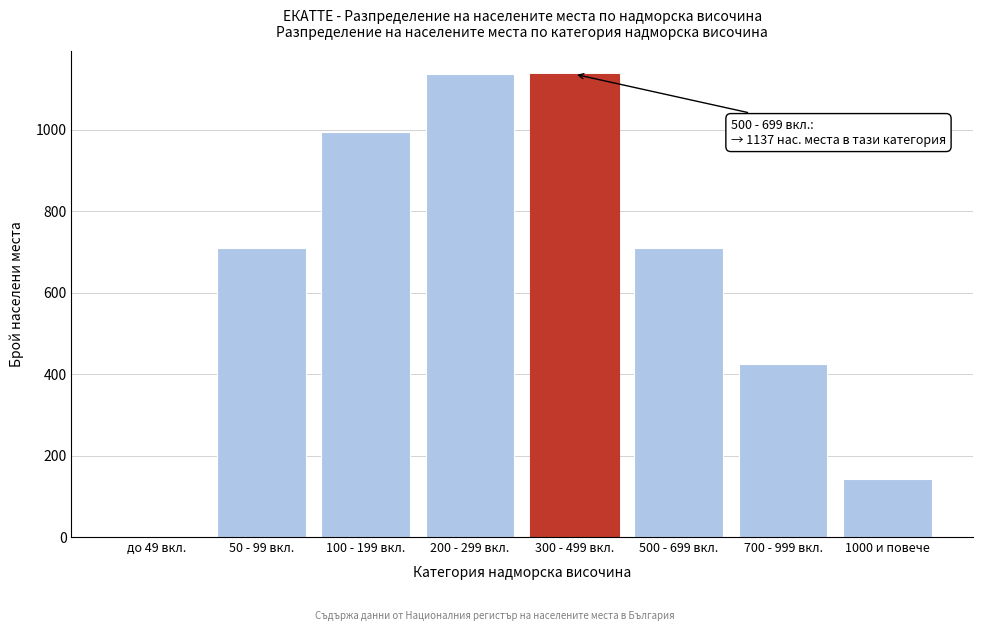

Reading left to right, transcribe all the data shown in this chart.

до 49 вкл.=0	50 - 99 вкл.=711	100 - 199 вкл.=995	200 - 299 вкл.=1137	300 - 499 вкл.=1137	500 - 699 вкл.=711	700 - 999 вкл.=426	1000 и повече=142